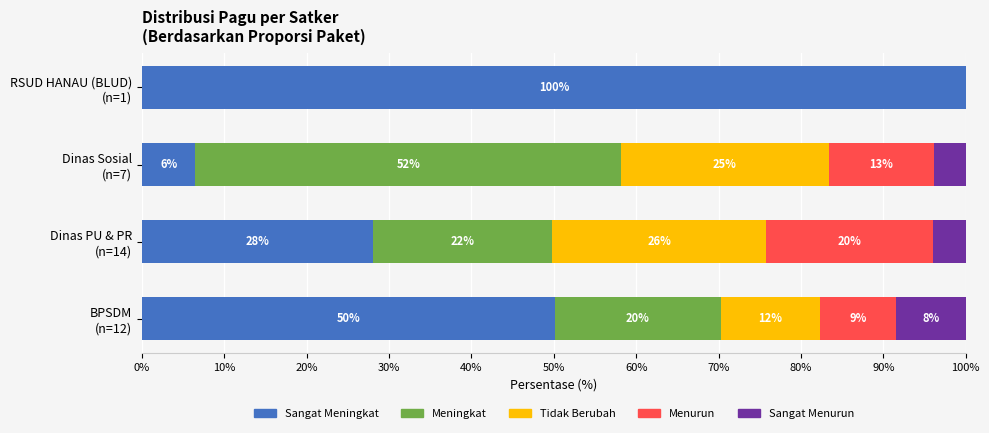

What is the value of the Sangat Meningkat bar at the 3rd from the left?

28.1